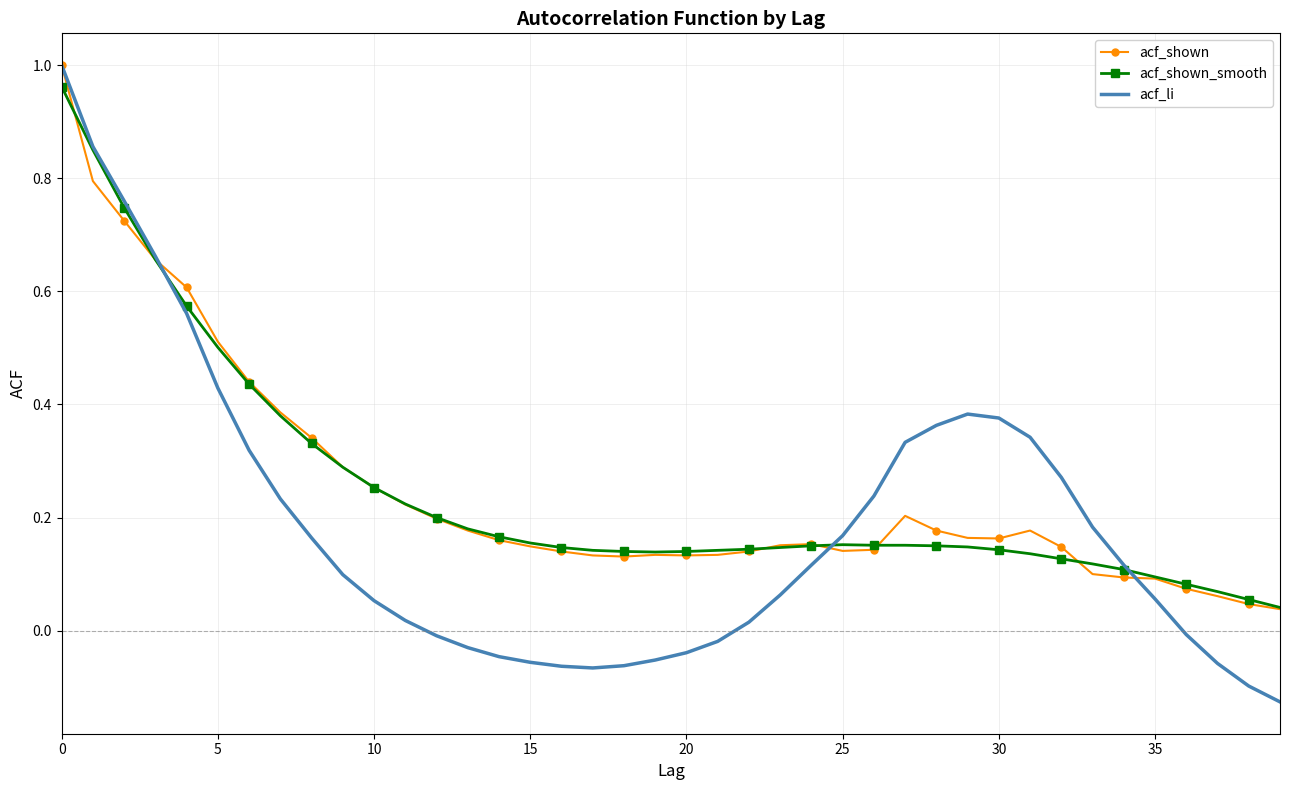

Which series has the widest spread of values?

acf_li